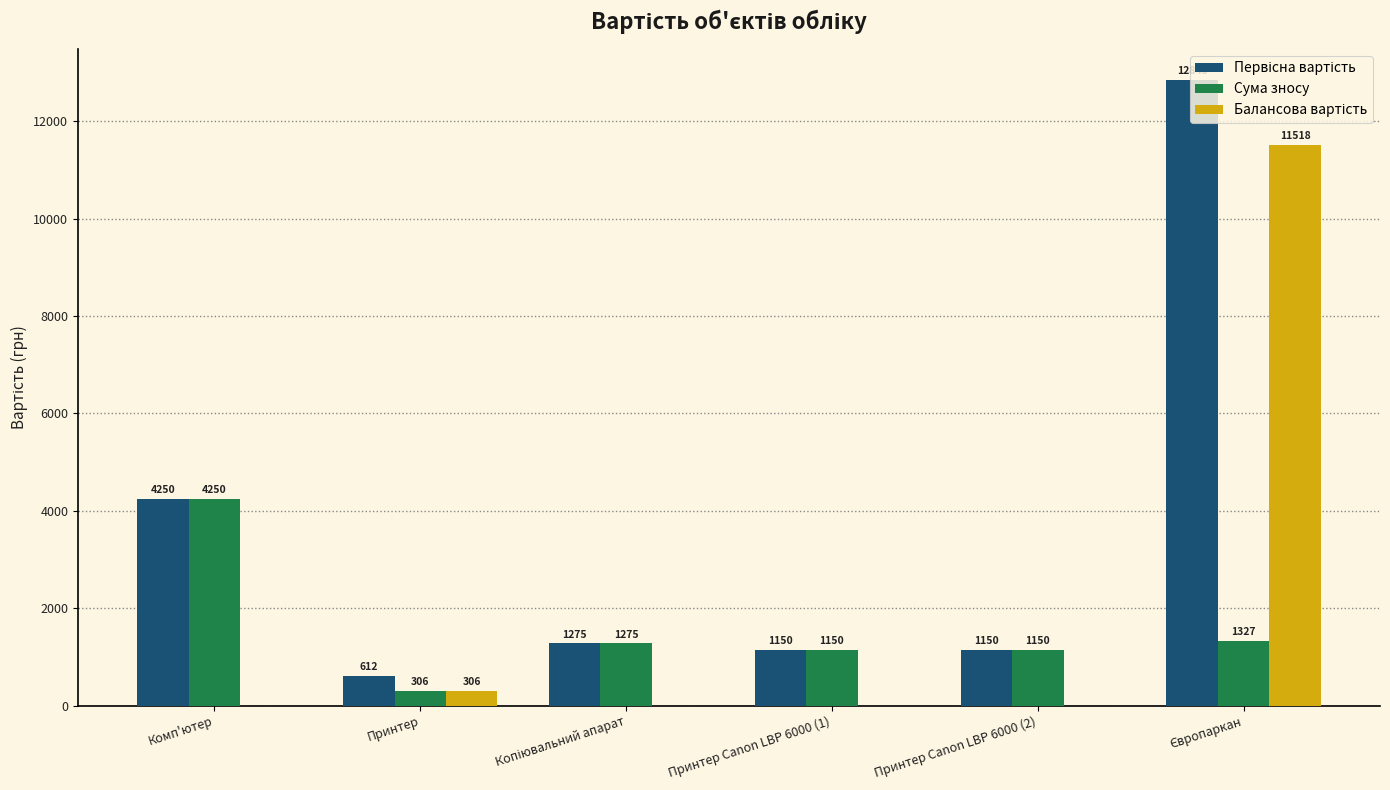

What is the highest value of the Сума зносу series?

4250